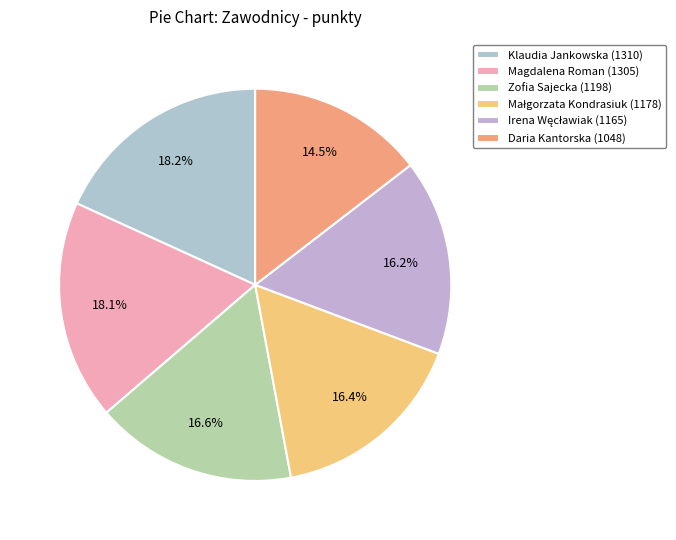

Count the number of slices in the pie.

6